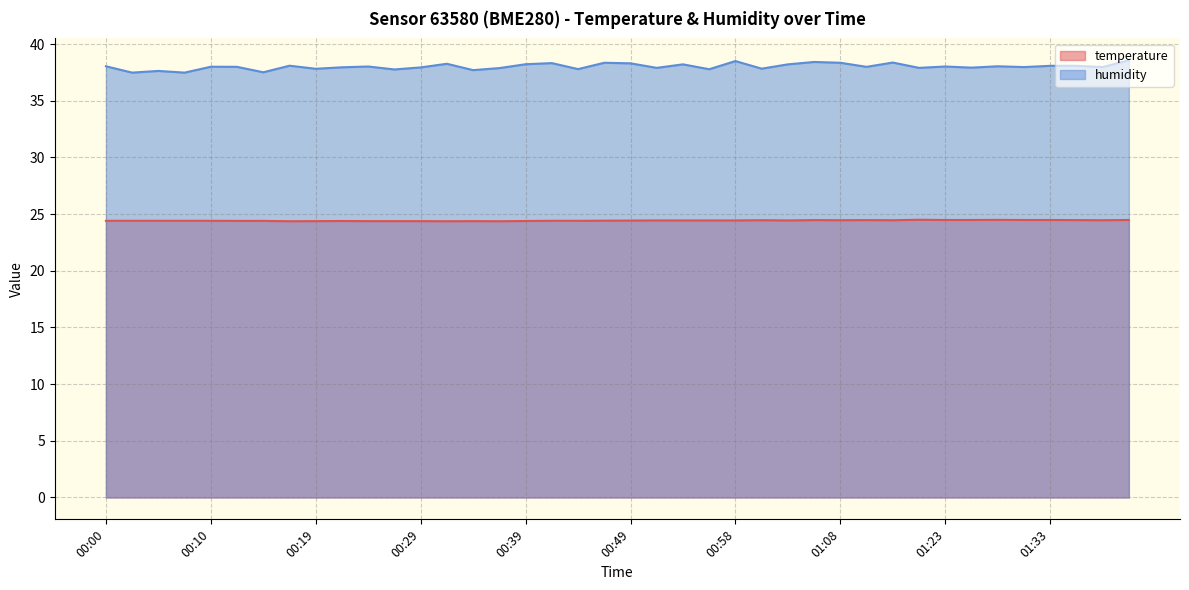

At how many categories does at least one series exceed 38?

19